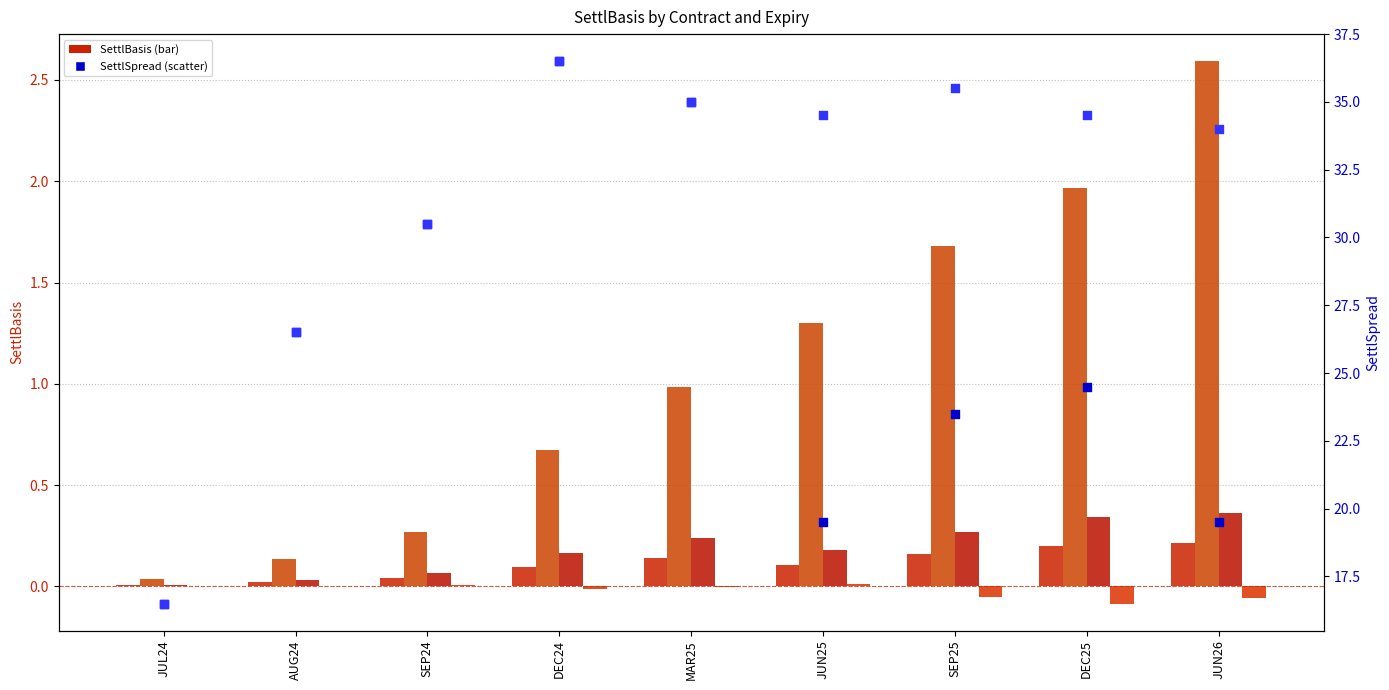

Which series reaches the maximum Y coordinate?

T1CO_SettlSpread